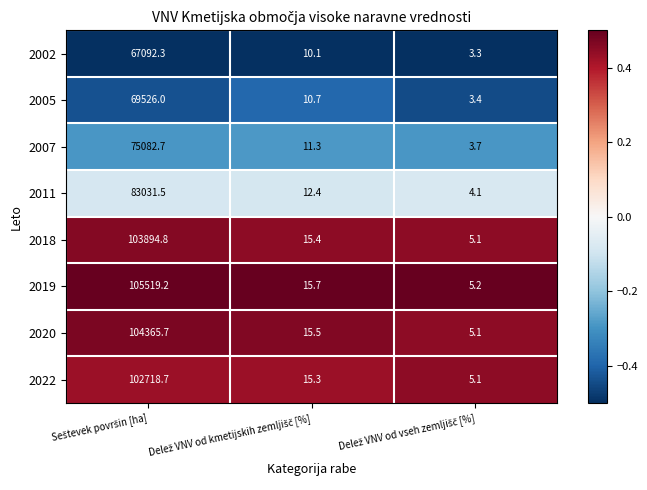

Which series has the largest total across all categories?

2019